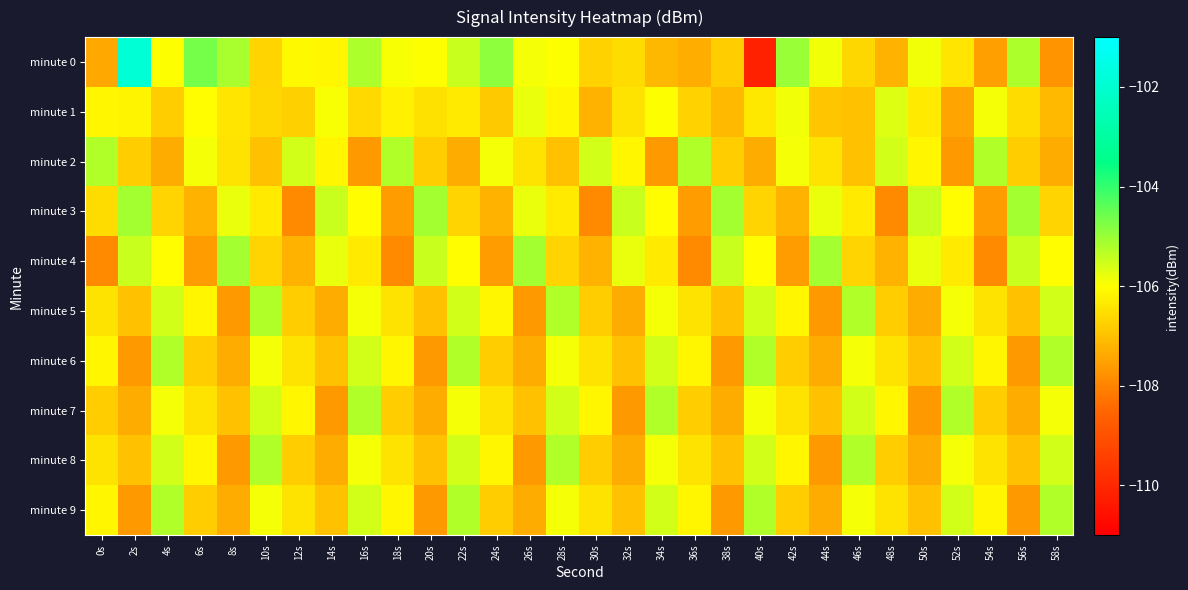

Rank the series at 44s from lowest to highest value.

minute 8, minute 5, minute 9, minute 6, minute 7, minute 1, minute 2, minute 0, minute 3, minute 4